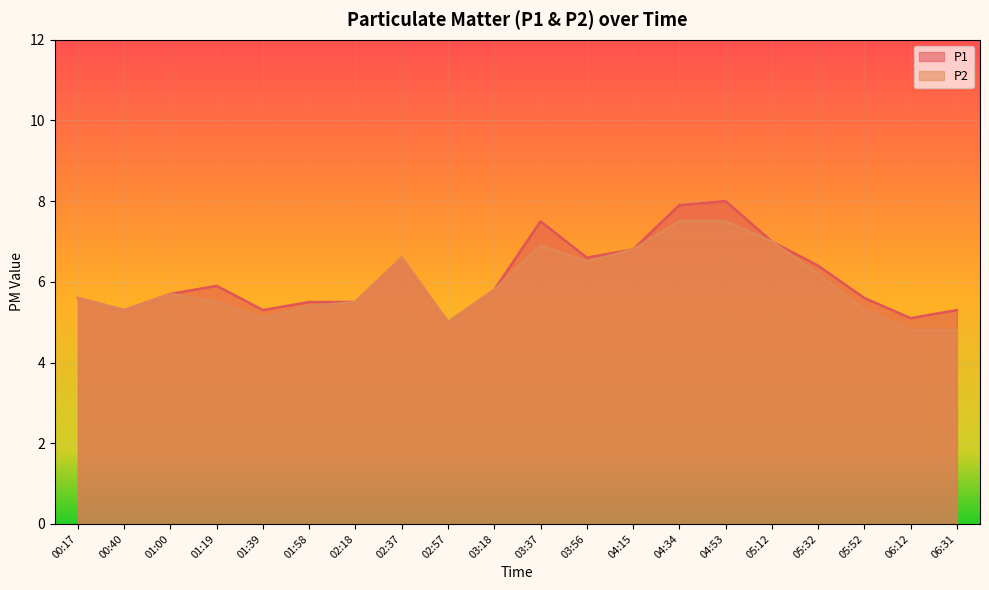

Which series changed the most between 02:18 and 06:31?

P2